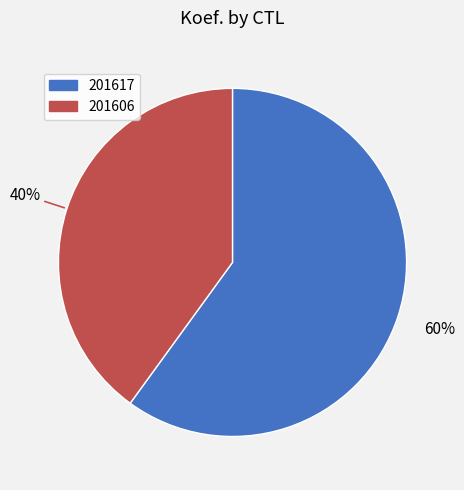

What is the largest slice in the pie chart?

201617